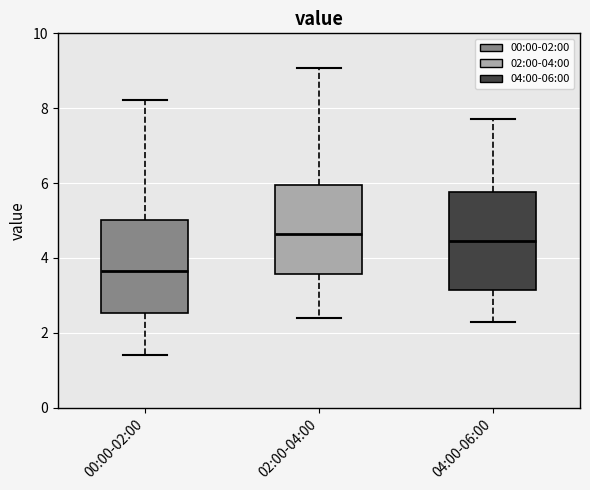

Which box's median line is the highest?

02:00-04:00